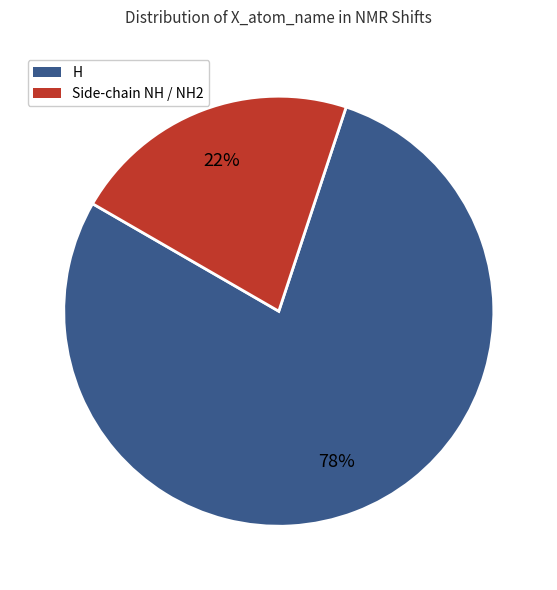

To the nearest percent, what is the average slice percentage?

50%